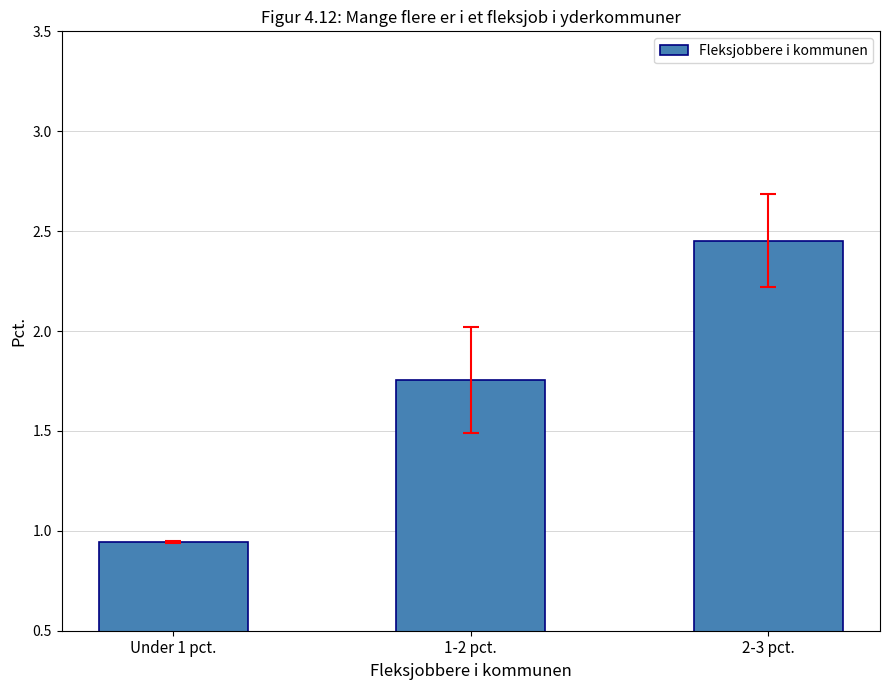

Rank the categories by value from highest to lowest.

2-3 pct., 1-2 pct., Under 1 pct.